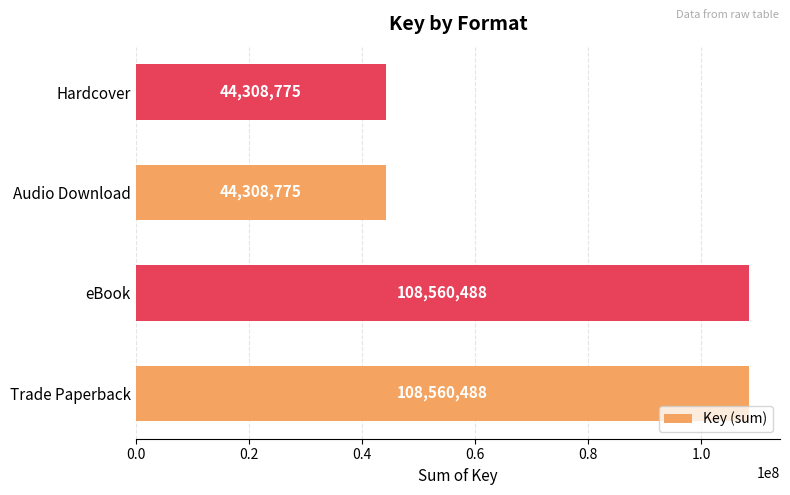

What is the sum of all values?

305738526